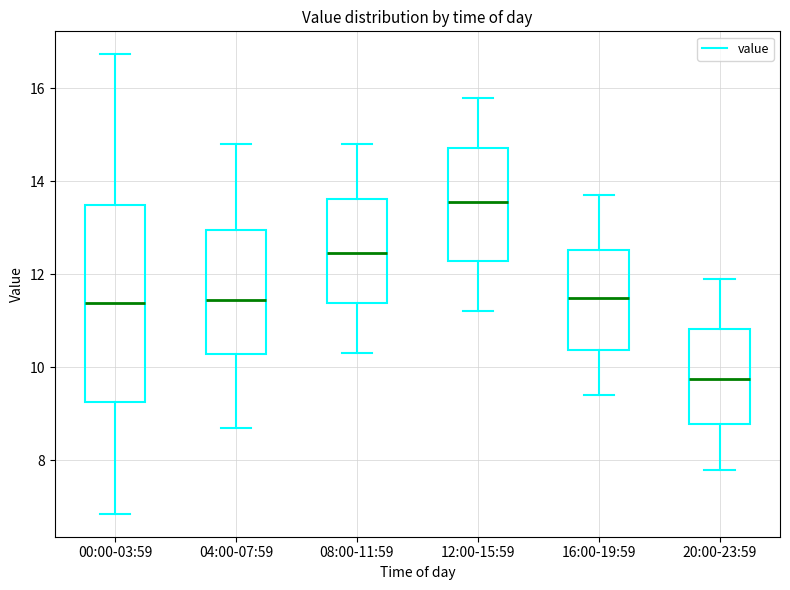

Comparing the boxes themselves (not the whiskers), which one is the tallest?

00:00-03:59